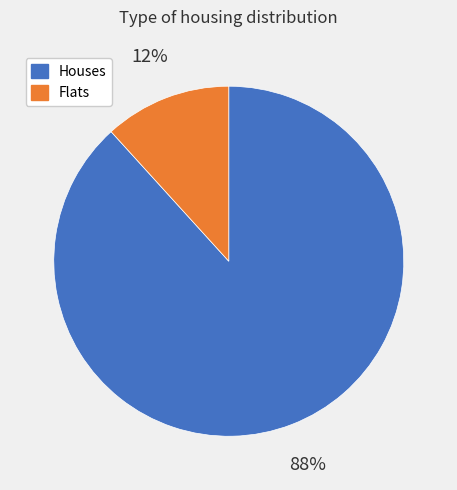

How many slices are in this pie chart?

2